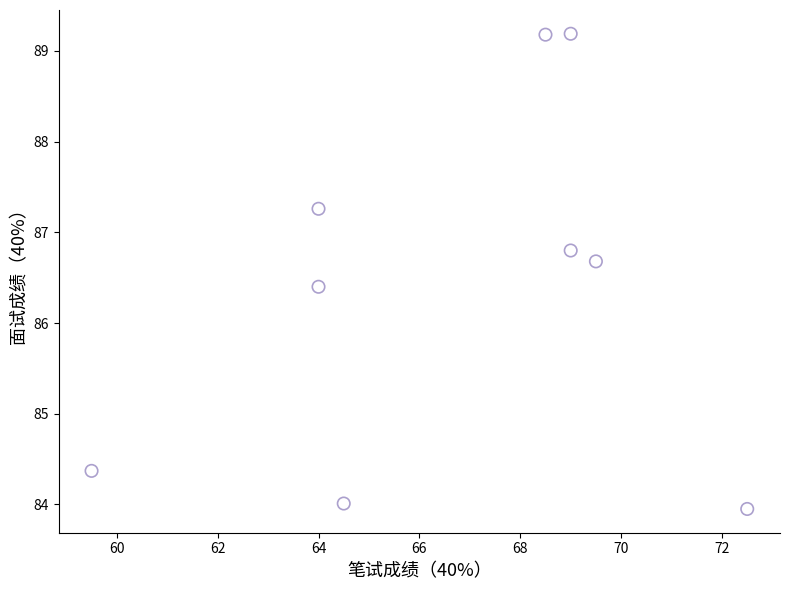

What is the average X value?

66.7